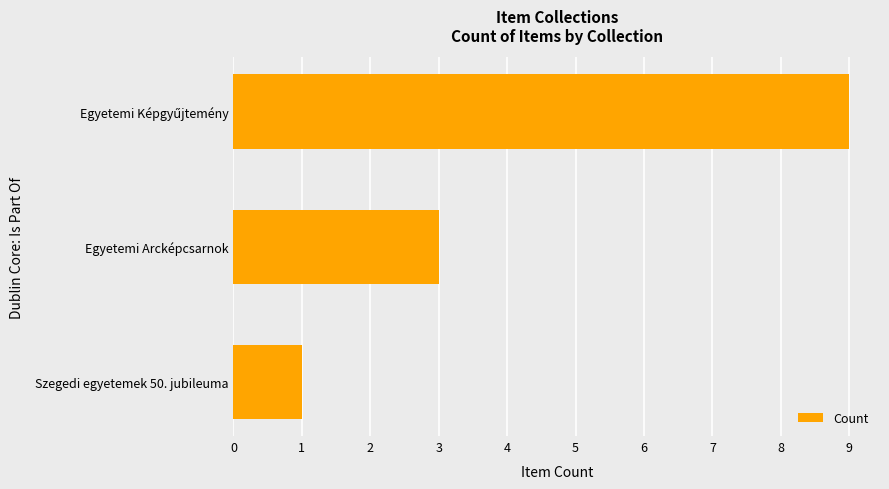

Reading bottom to top, extract all data points from this chart.

1	3	9